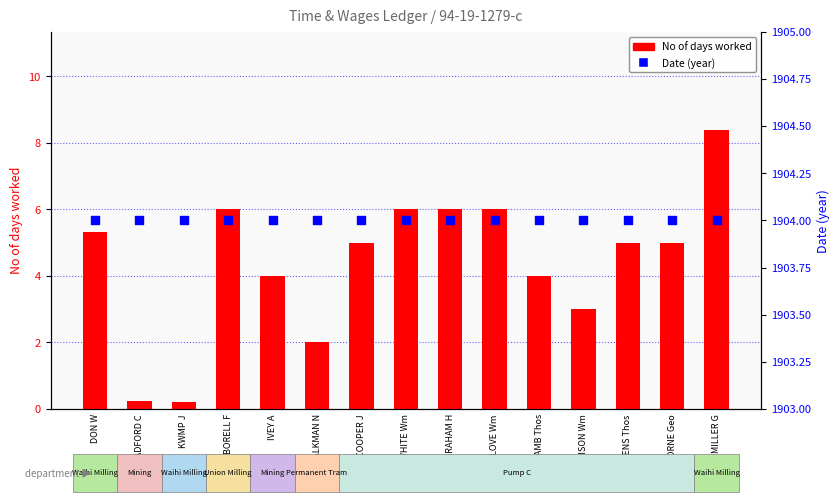

What are all the series names shown in the legend?

No of days worked, Date (year)